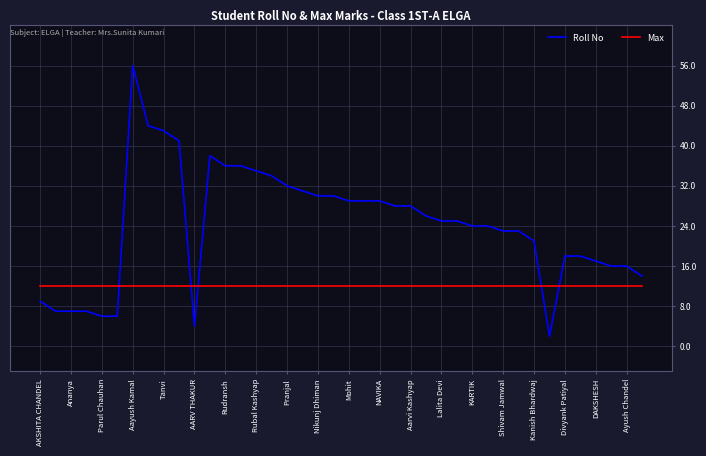

Which series has the widest spread of values?

Roll No